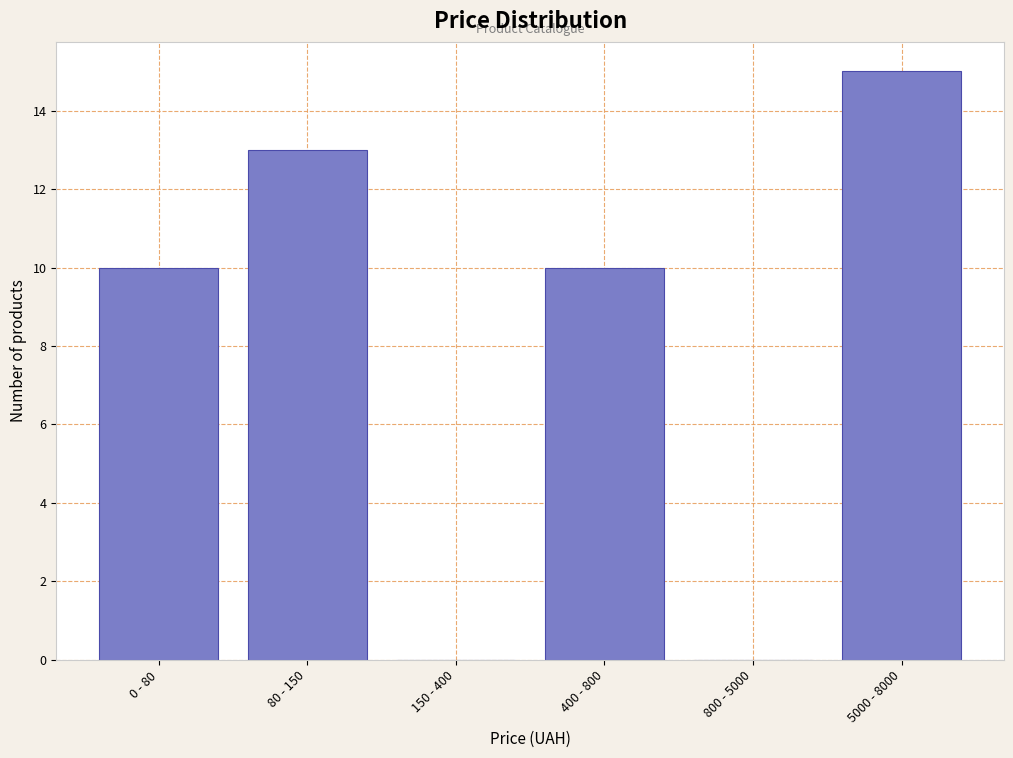

Reading left to right, transcribe all the data shown in this chart.

0 - 80=10	80 - 150=13	150 - 400=0	400 - 800=10	800 - 5000=0	5000 - 8000=15